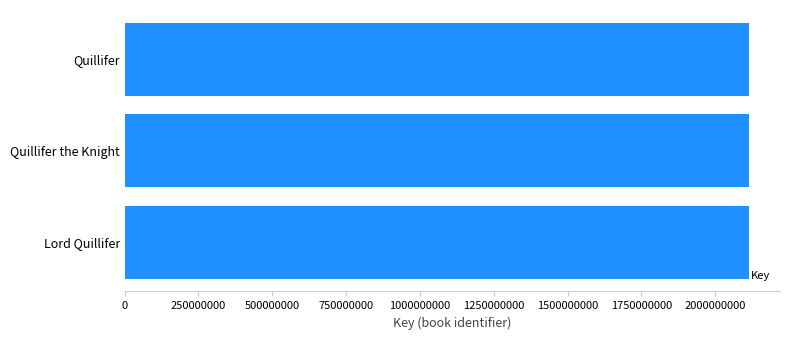

What is the sum of all values?

6341941249